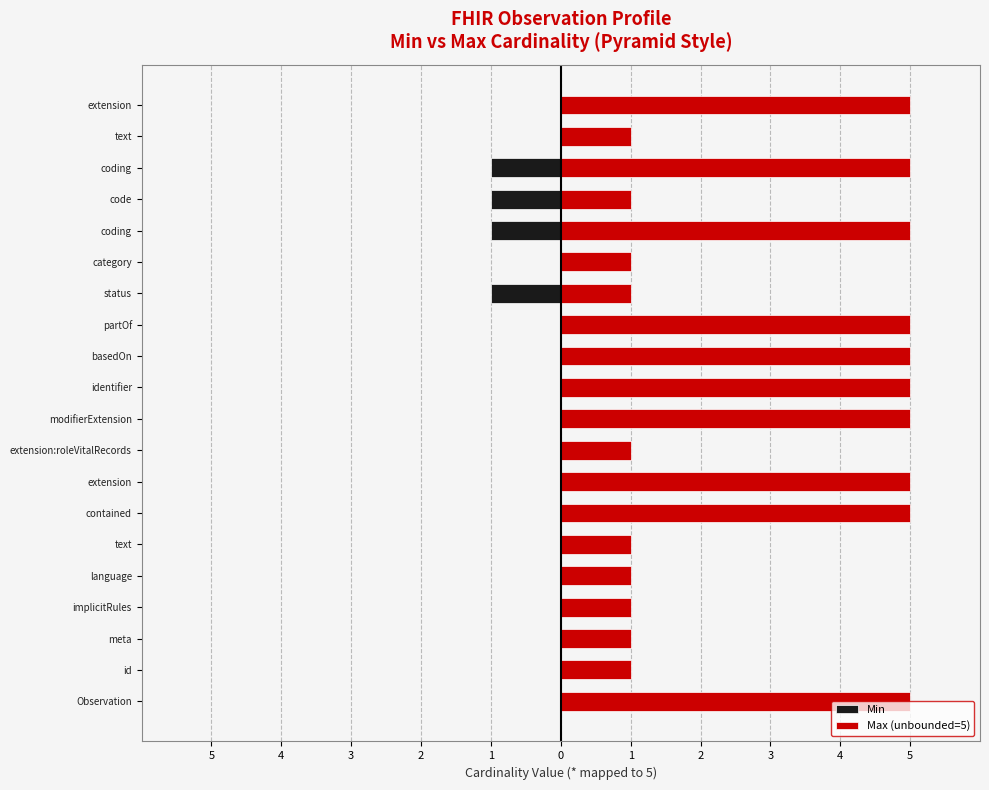

Count the number of data series in this chart.

2